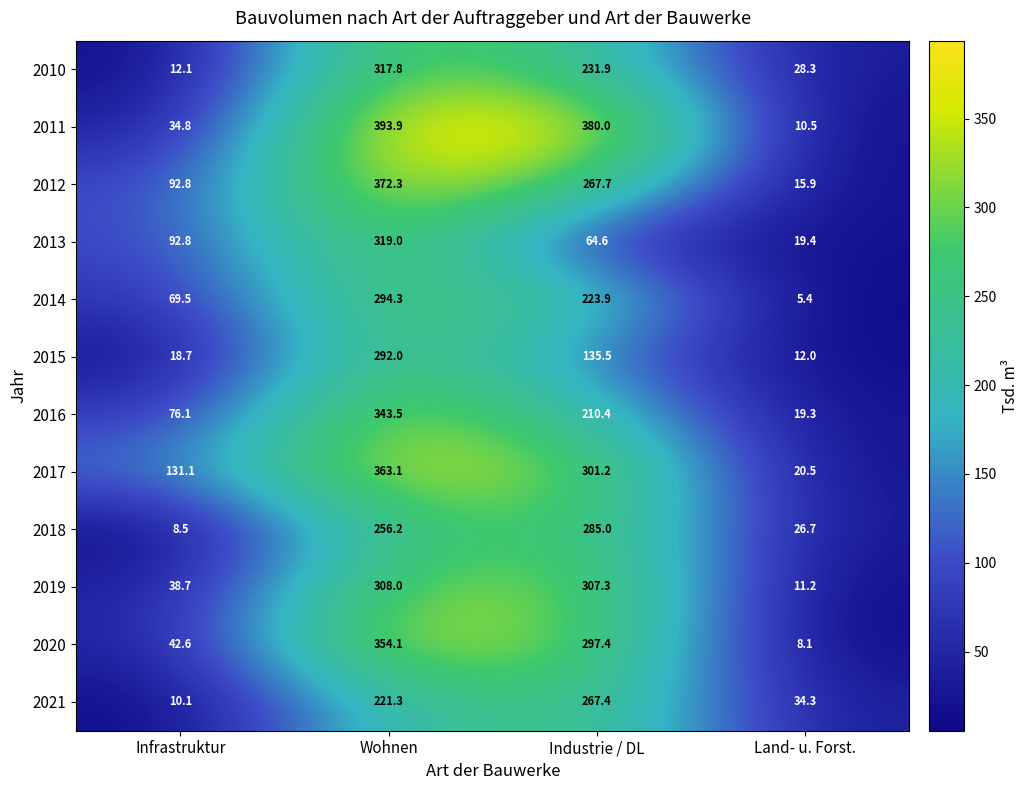

At Land- u. Forst., list the series in order from largest to smallest.

2021, 2010, 2018, 2017, 2013, 2016, 2012, 2015, 2019, 2011, 2020, 2014